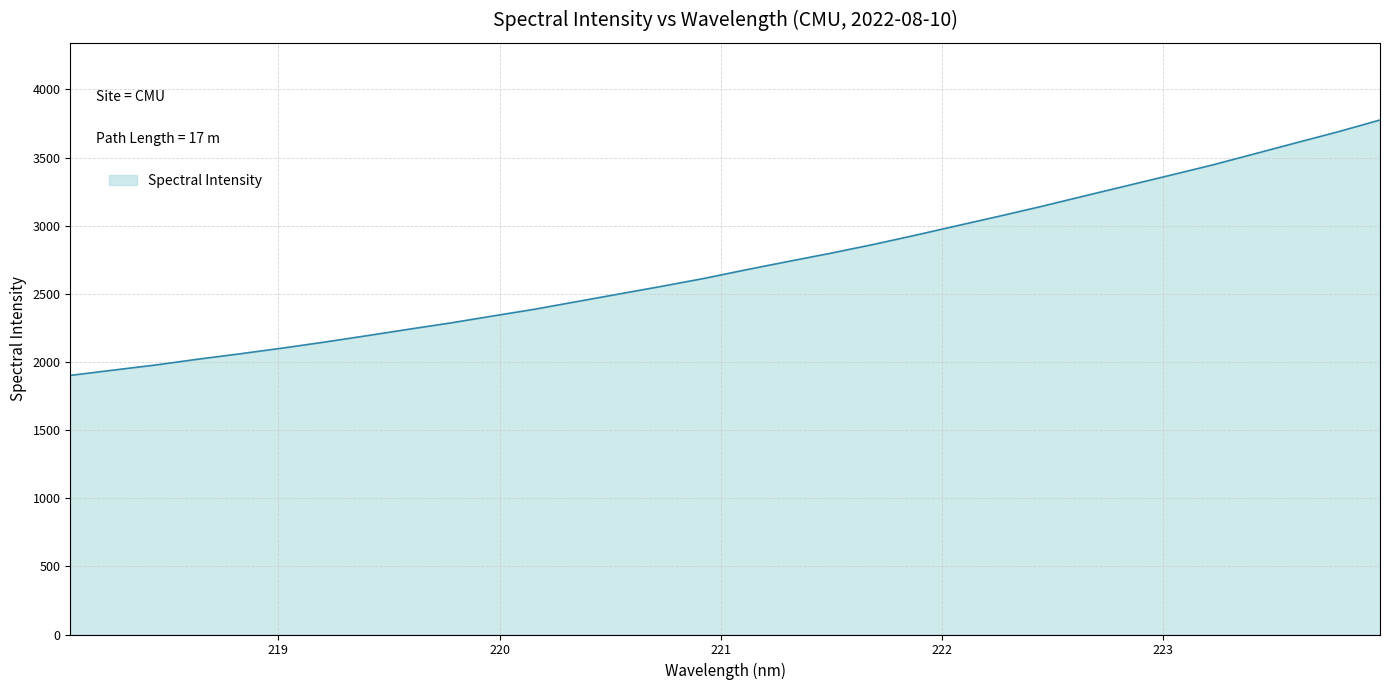

True or false: there are more than 1 points higher than both neighbors.

False